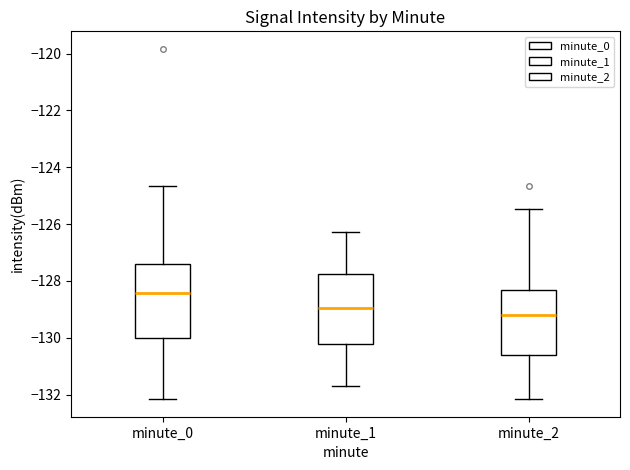

Reading left to right, read every box against the y-axis: the position of its median line, the range the box covers, and the ends of its whiskers. The values are not printed on the chart, so give them approximately, as read against the axis.

minute_0: median -128.4, box -130.0 to -127.4, whiskers -132.2 to -124.6
minute_1: median -129.0, box -130.2 to -127.8, whiskers -131.8 to -126.2
minute_2: median -129.2, box -130.6 to -128.4, whiskers -132.2 to -125.4